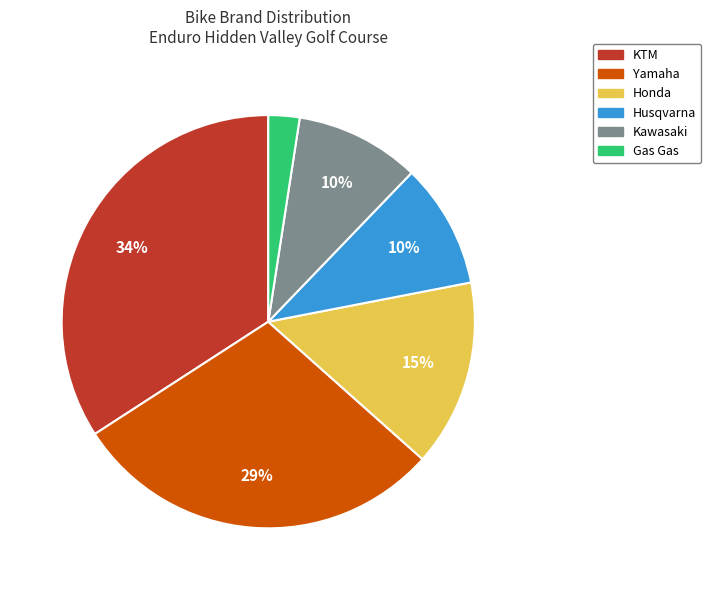

Between KTM and Husqvarna, which is larger?

KTM